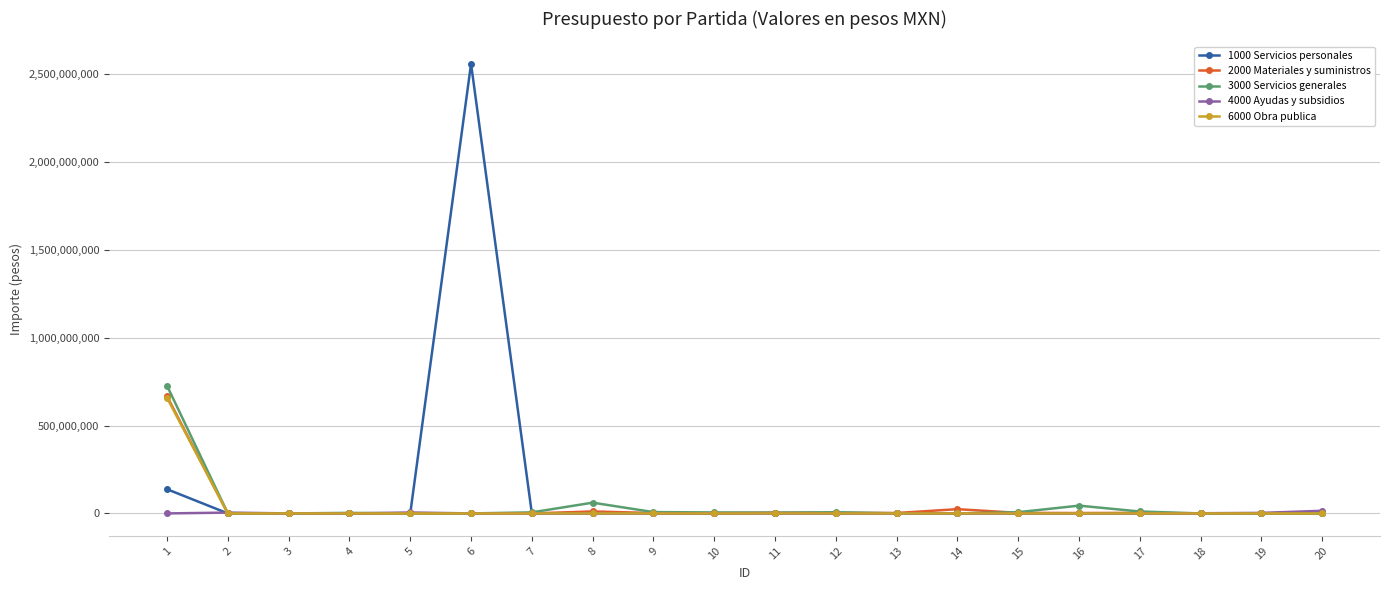

Which series has the widest spread of values?

1000 Servicios personales